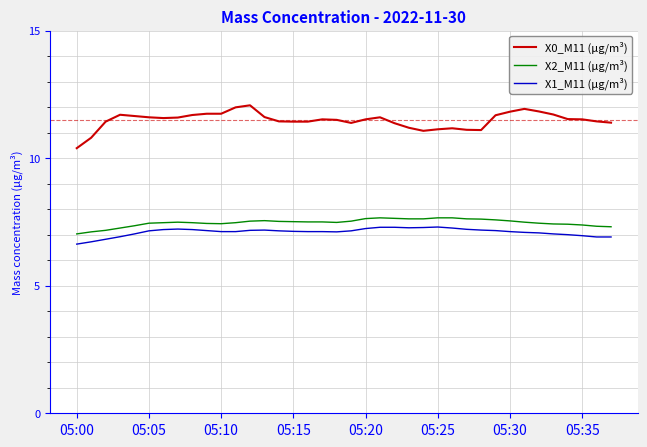

True or false: X2_M11 (μg/m³) and X1_M11 (μg/m³) intersect in this chart.

False